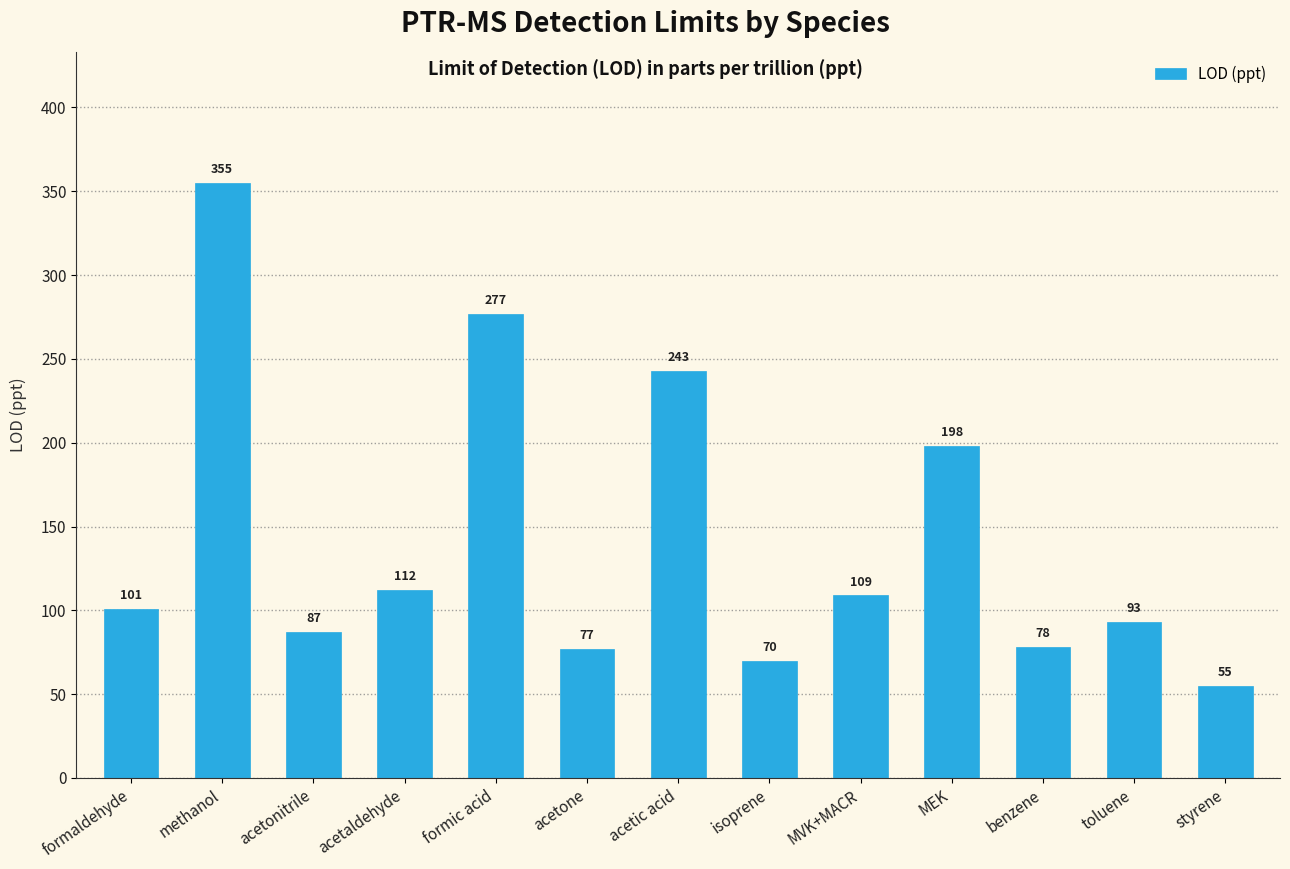

How many data points are less than 101?

6